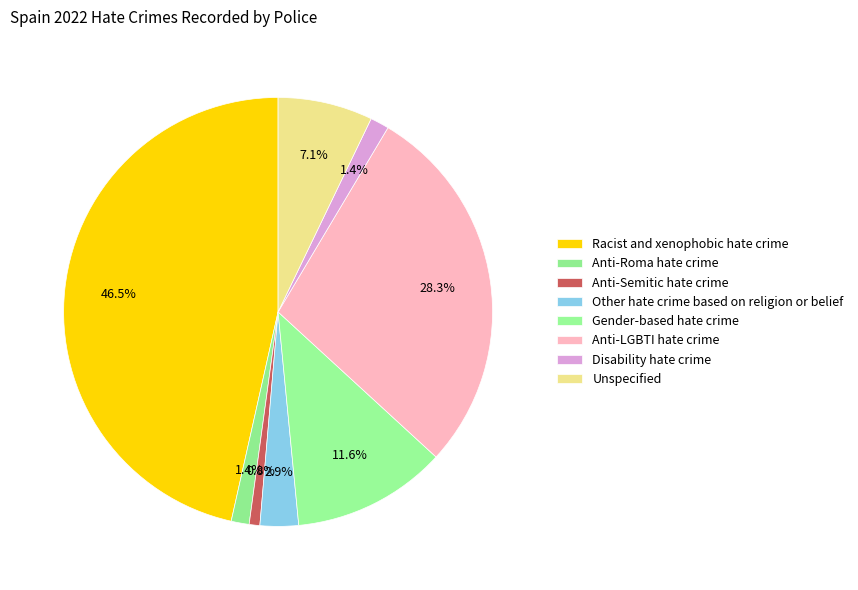

Which category has the biggest portion of the pie?

Racist and xenophobic hate crime